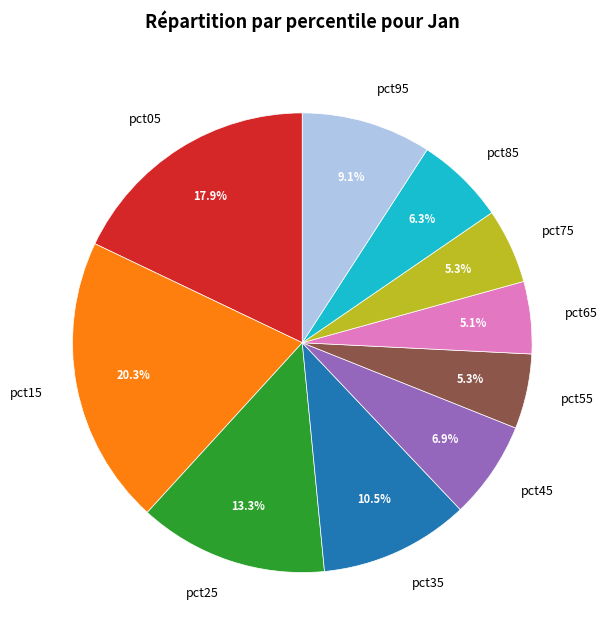

What is the largest slice in the pie chart?

pct15